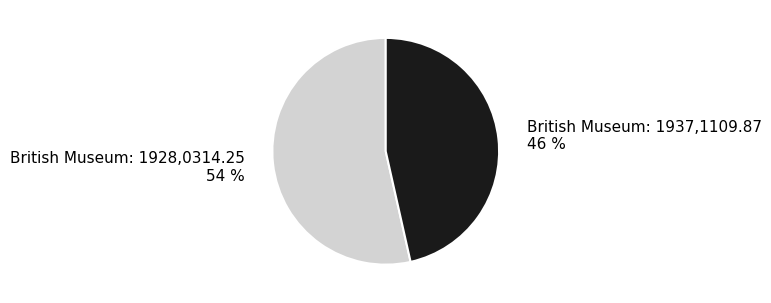

Does British Museum: 1937,1109.87 represent more than half of the total?

No